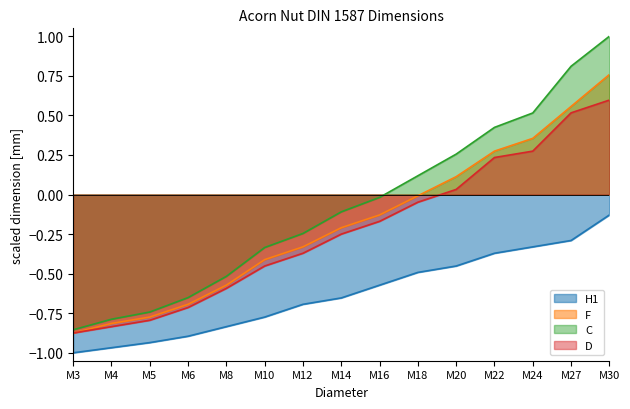

What is the approximate value of H1 at M24?

-0.3